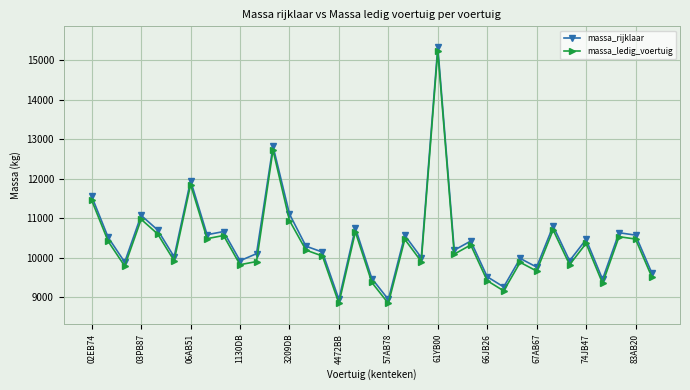

What is the value of the massa_ledig_voertuig point at the 22nd from the left?

15240